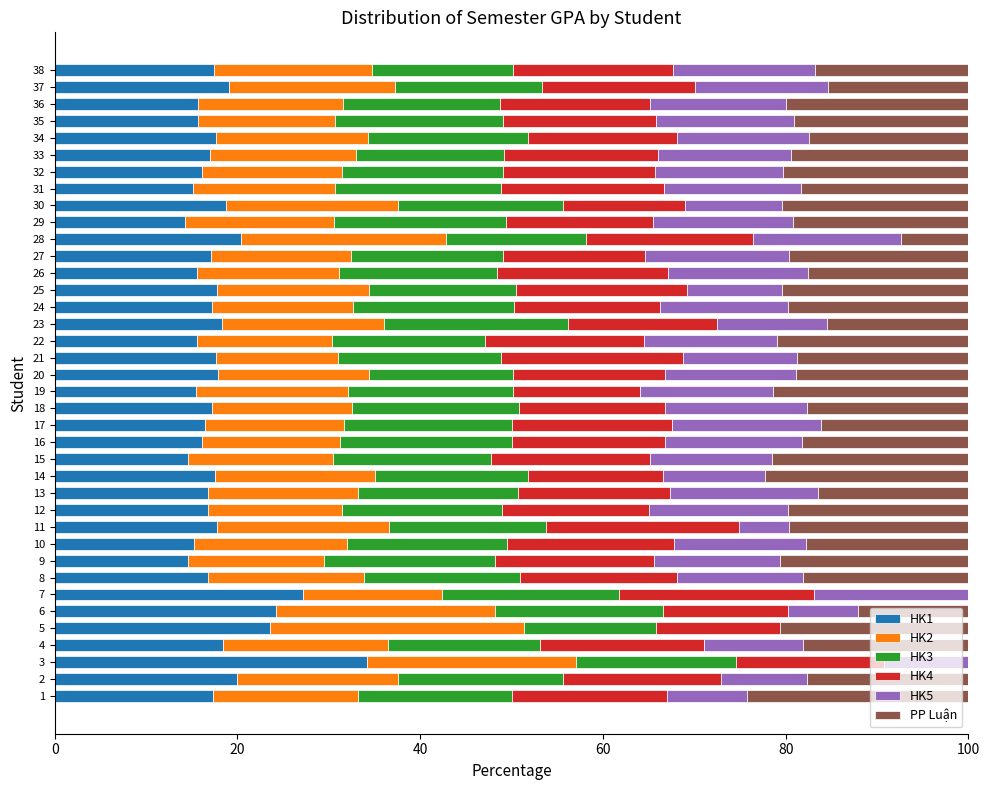

Count the number of categories in the chart.

38